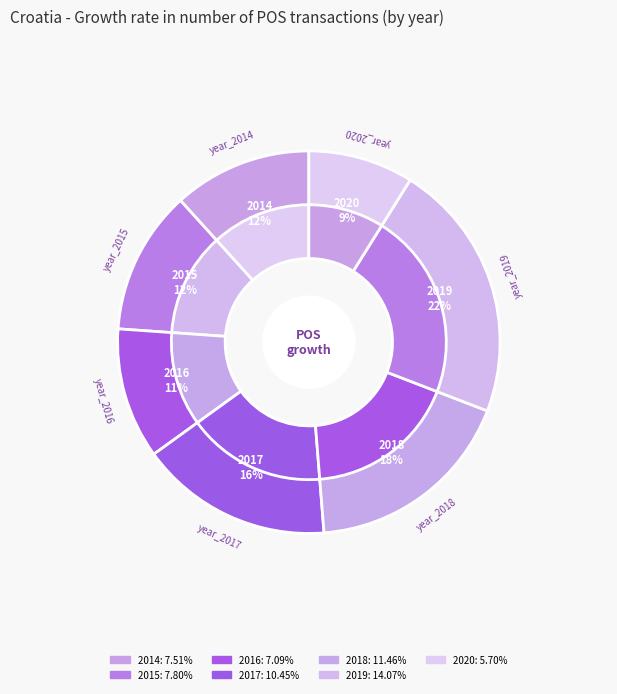

To the nearest percent, what portion does 2014 represent?

12%